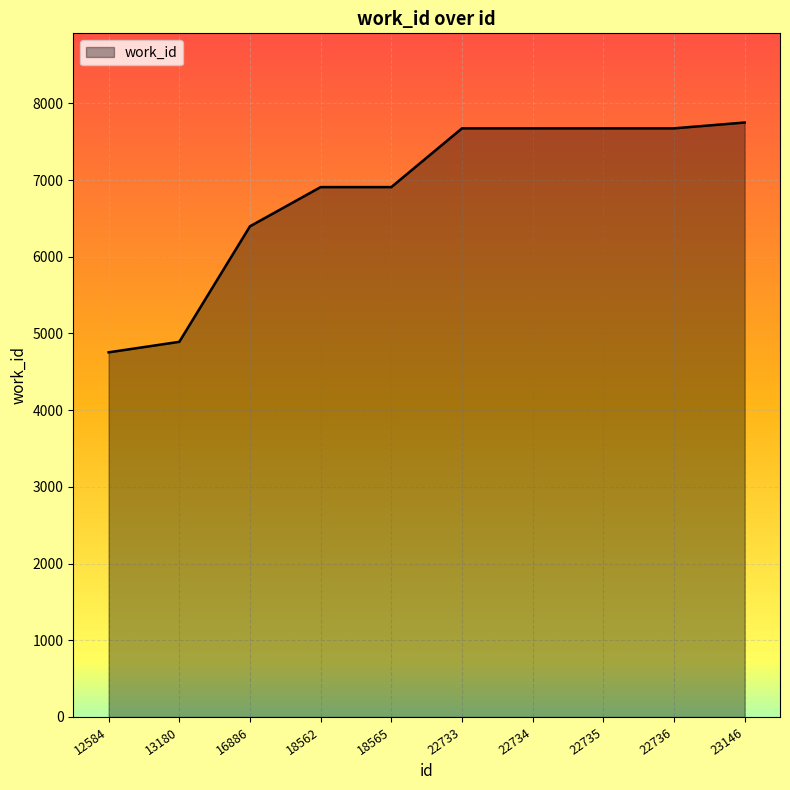

What is the difference between the values at 22733 and 13180?

2783